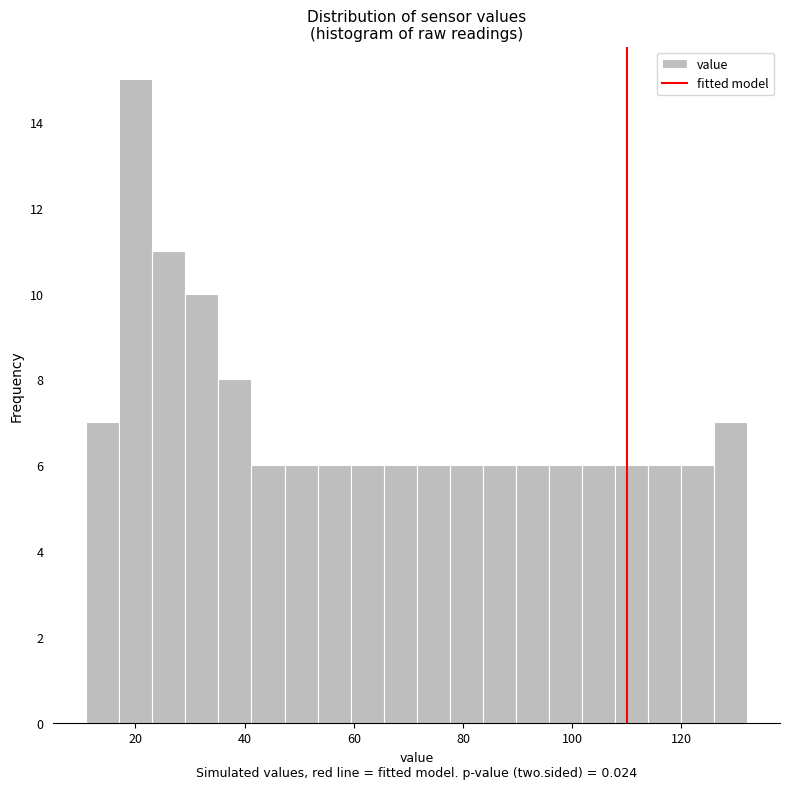

Around what value on the x-axis is the tallest bar? Give the approximate position of its centre, as read against the axis.

20